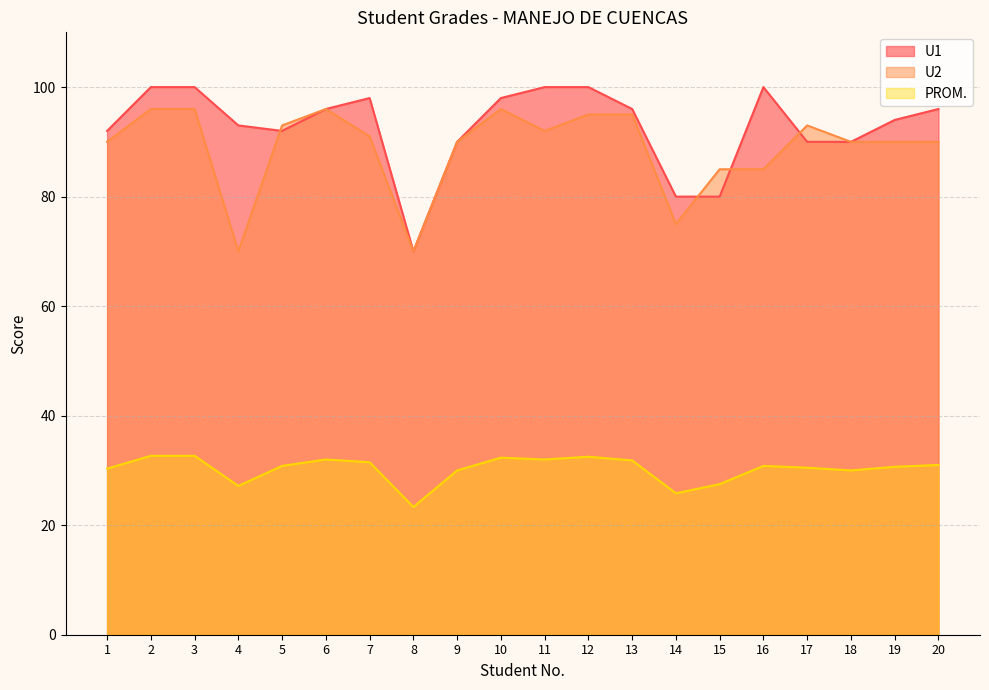

What are all the series names shown in the legend?

U1, U2, PROM.